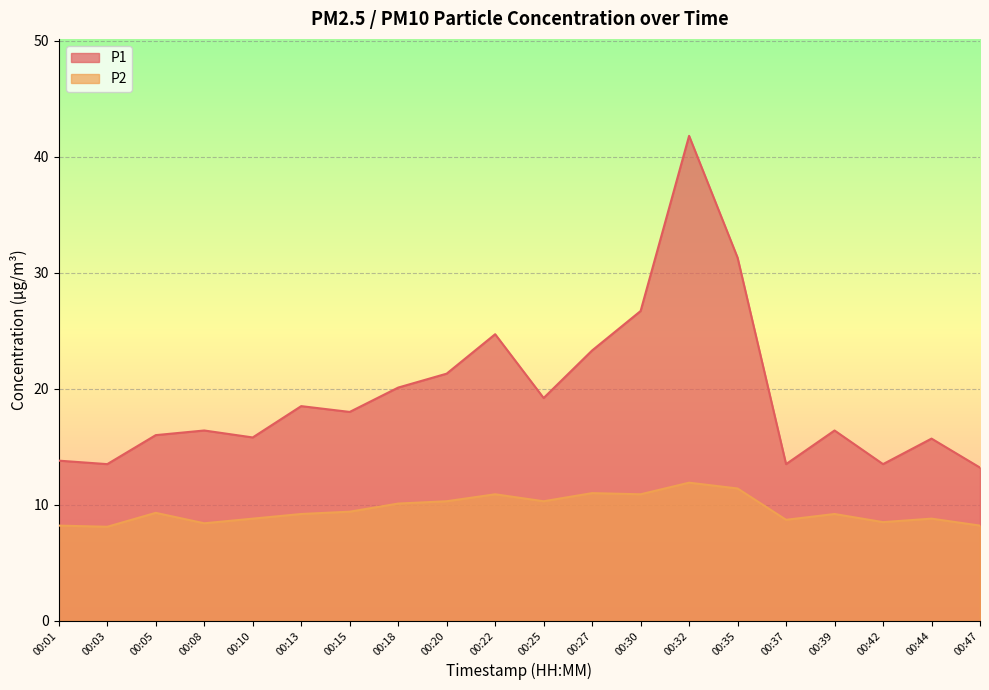

How many interior local peaks does the P2 series have?

6